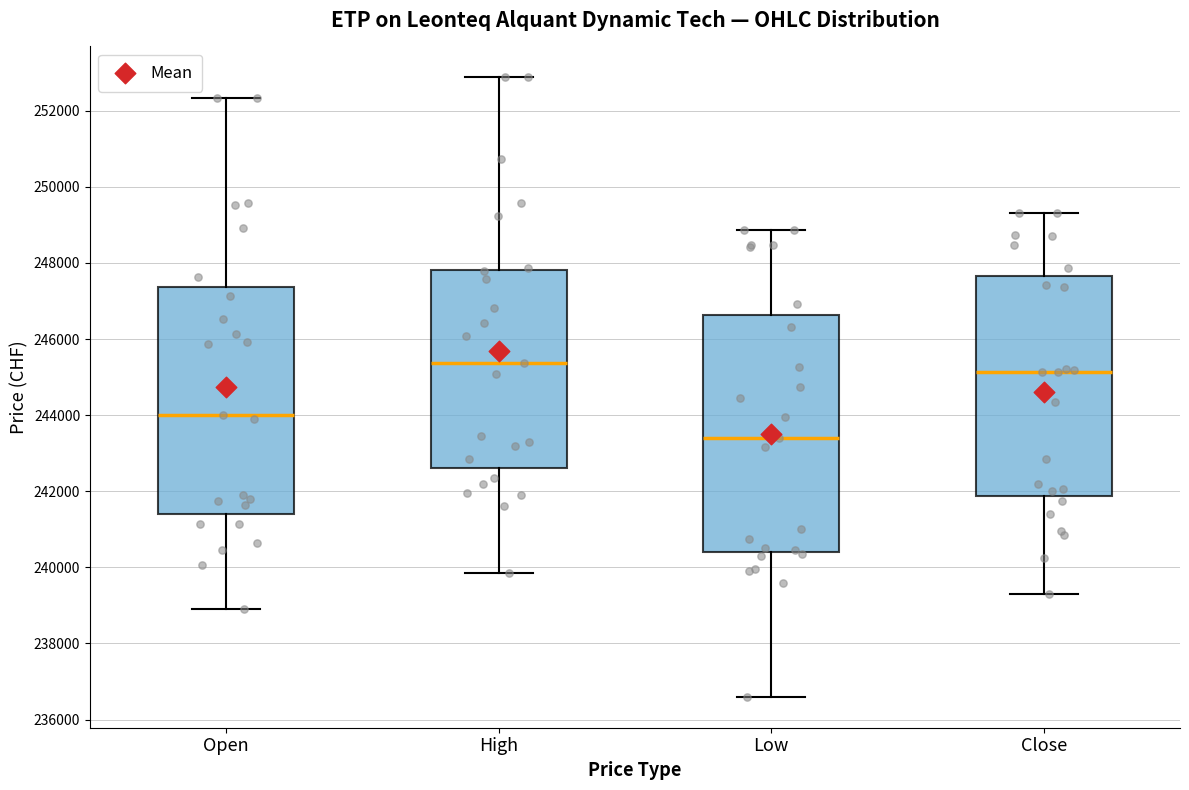

Reading left to right, read every box against the y-axis: the position of its median line, the range the box covers, and the ends of its whiskers. The values are not printed on the chart, so give them approximately, as read against the axis.

Open: median 244000, box 241400 to 247400, whiskers 239000 to 252400
High: median 245400, box 242600 to 247800, whiskers 239800 to 252800
Low: median 243400, box 240400 to 246600, whiskers 236600 to 248800
Close: median 245200, box 241800 to 247600, whiskers 239400 to 249400